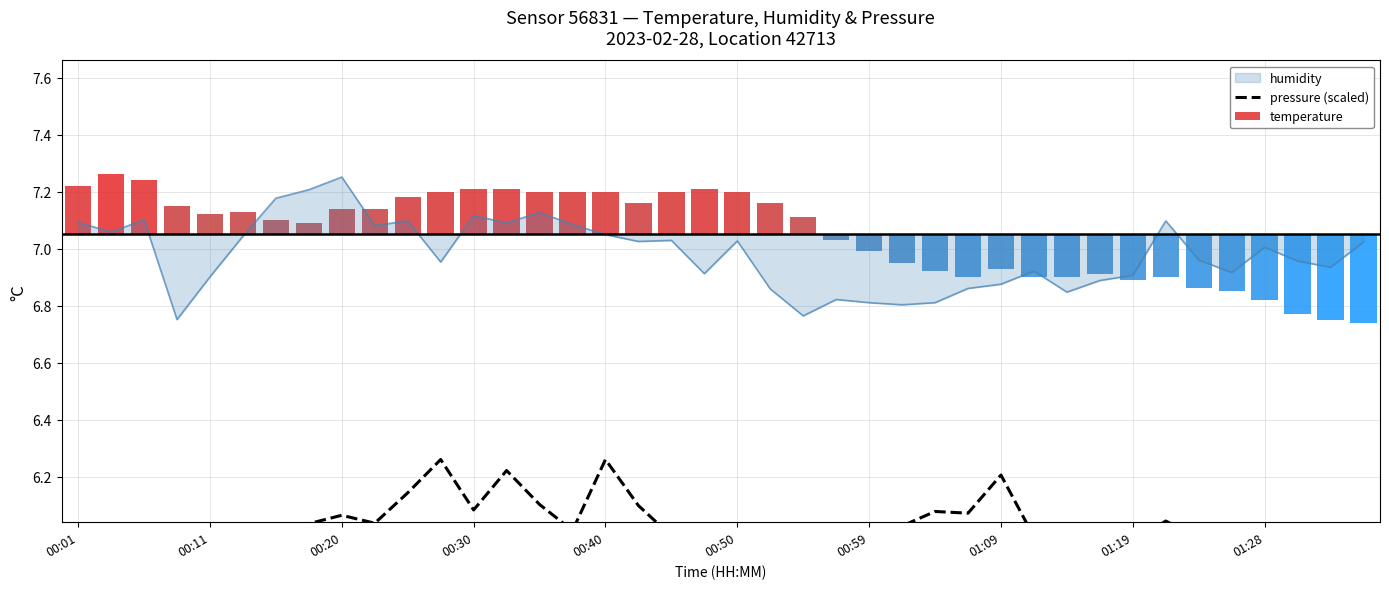

What is the spread (max minus min) of values at 38?

6.3